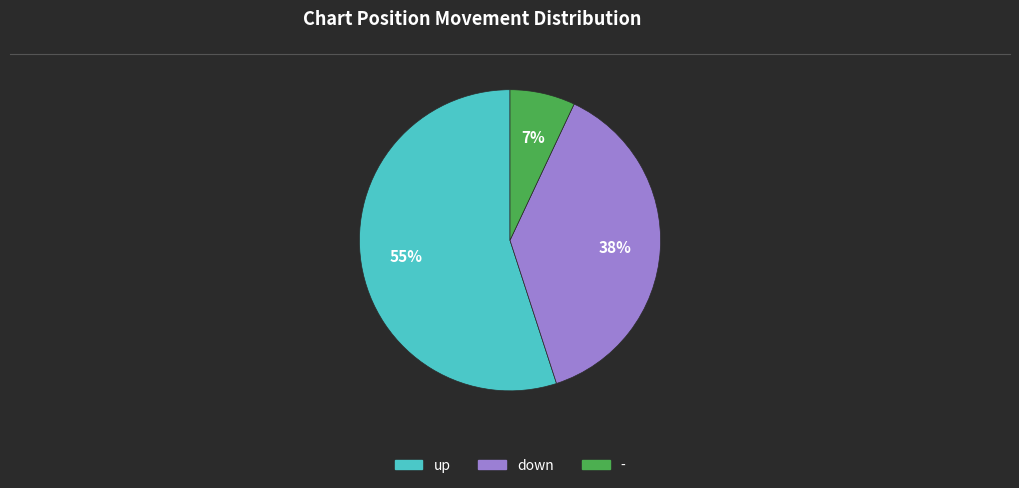

What is the ratio of the value at - to the value at down?

0.2